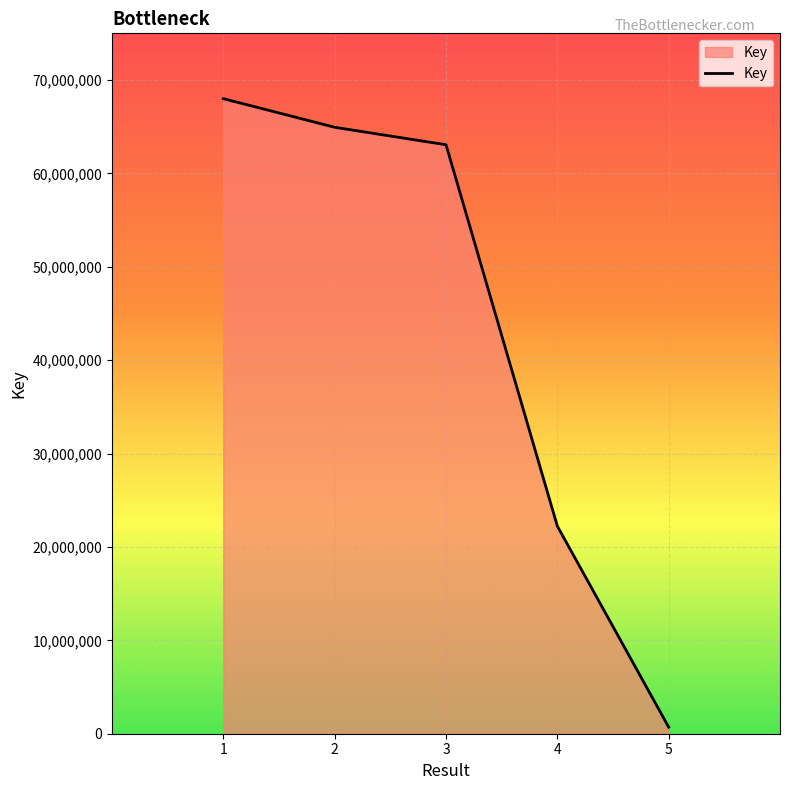

List the labels in order of value, smallest first.

5, 4, 3, 2, 1